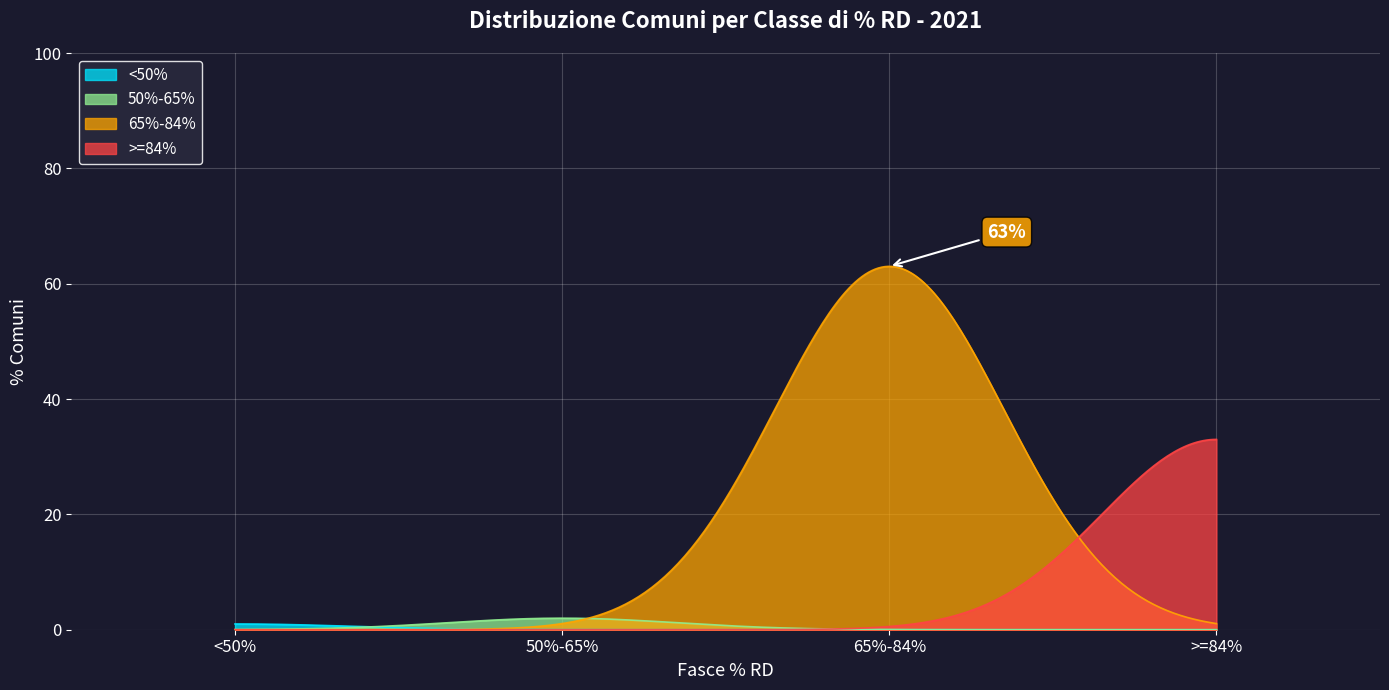

Which category has the lowest value across all series?

<50%